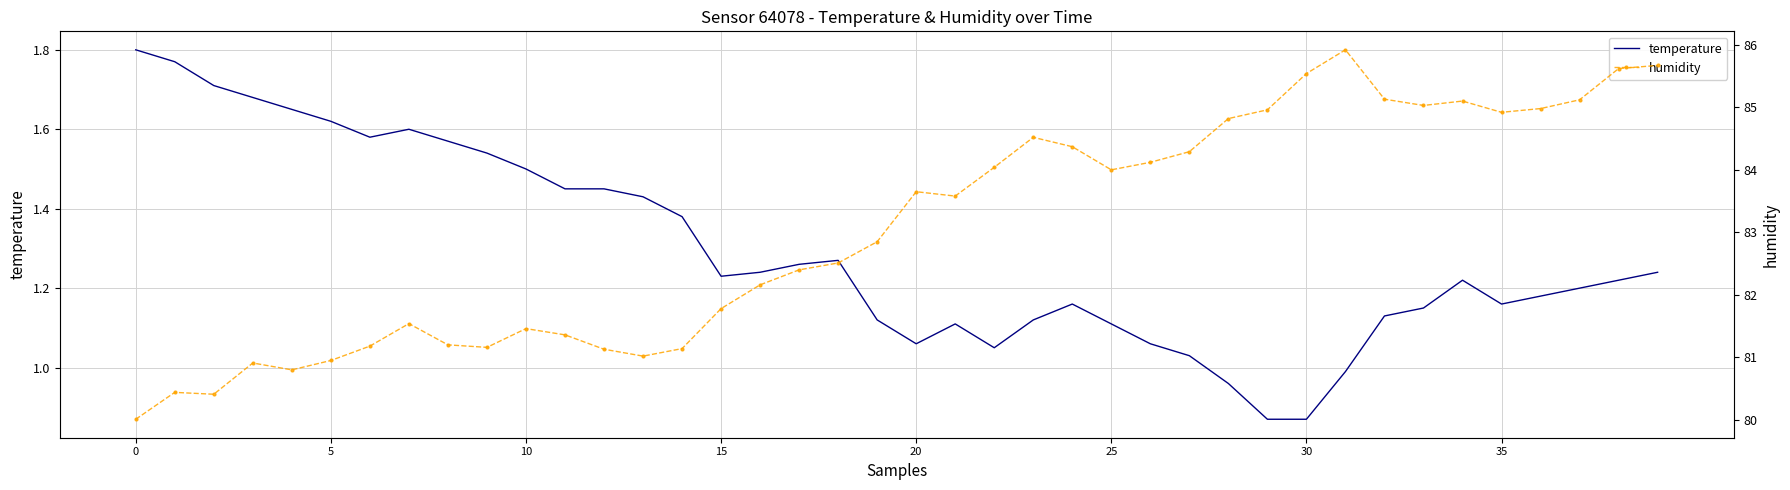

What is the minimum value shown in the chart?

0.9